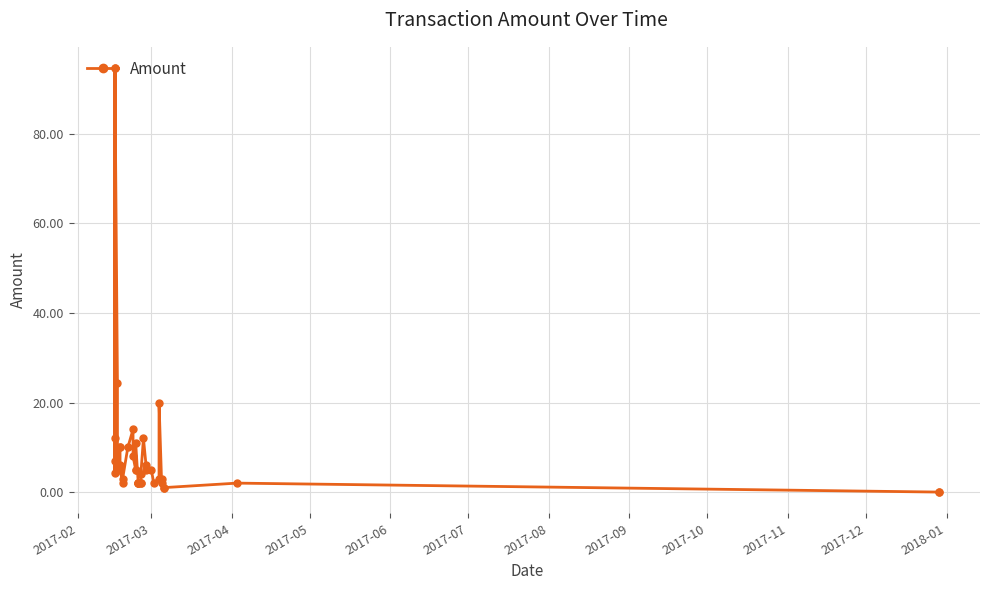

True or false: the data has more than 0 interior local peaks.

True